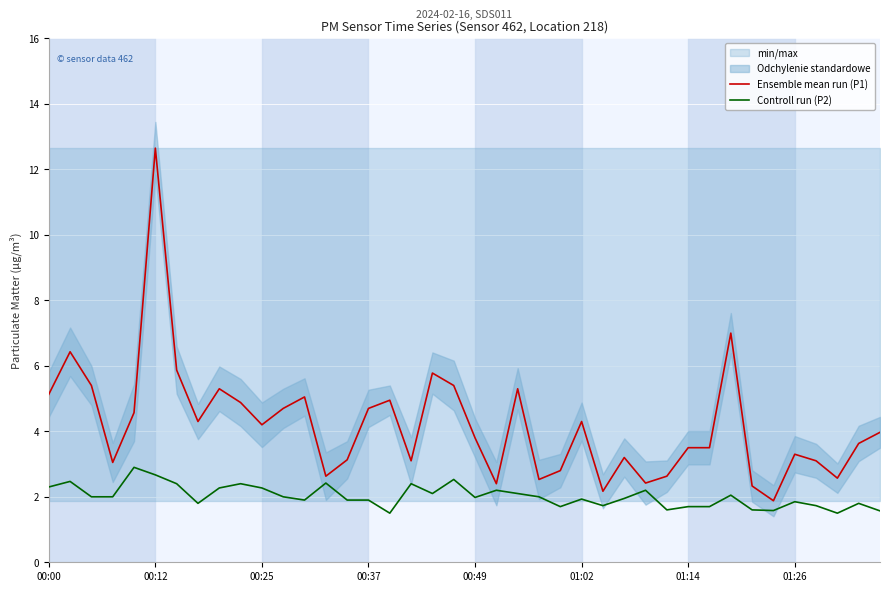

True or false: Ensemble mean run (P1) and Controll run (P2) cross at least once.

False